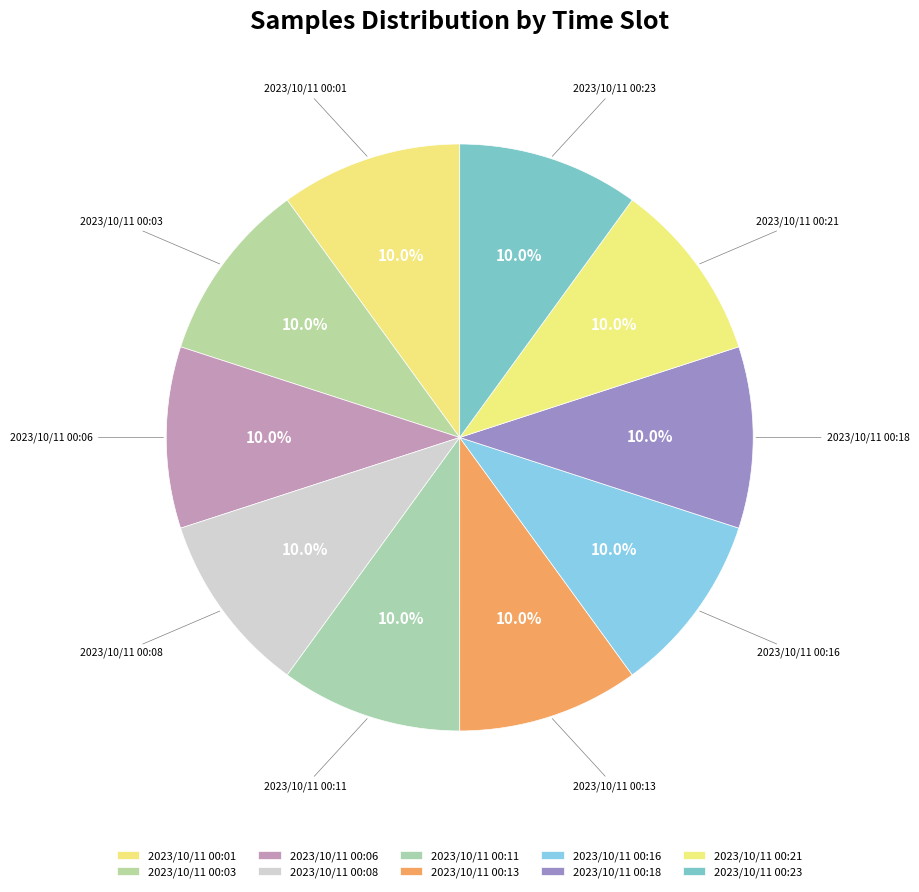

Count the number of slices in the pie.

10